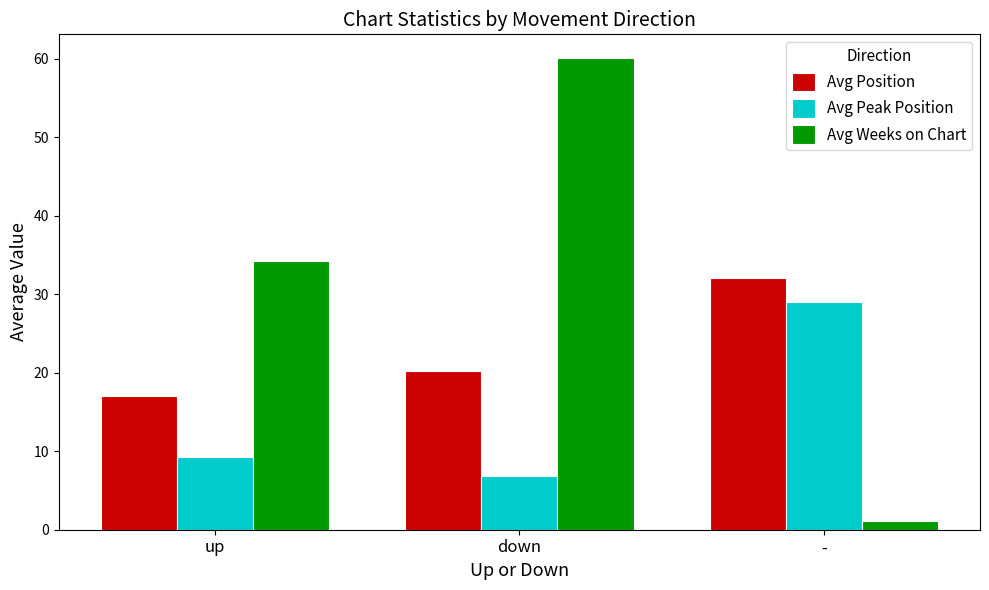

The Avg Weeks on Chart series shows 46.1 at up. True or false?

False